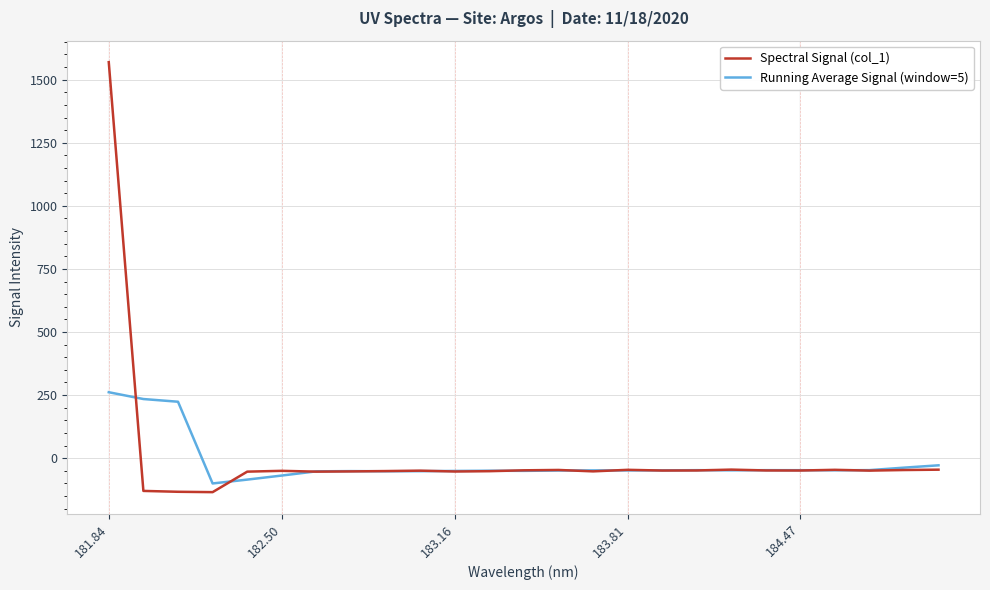

What is the greatest value displayed?

1569.6